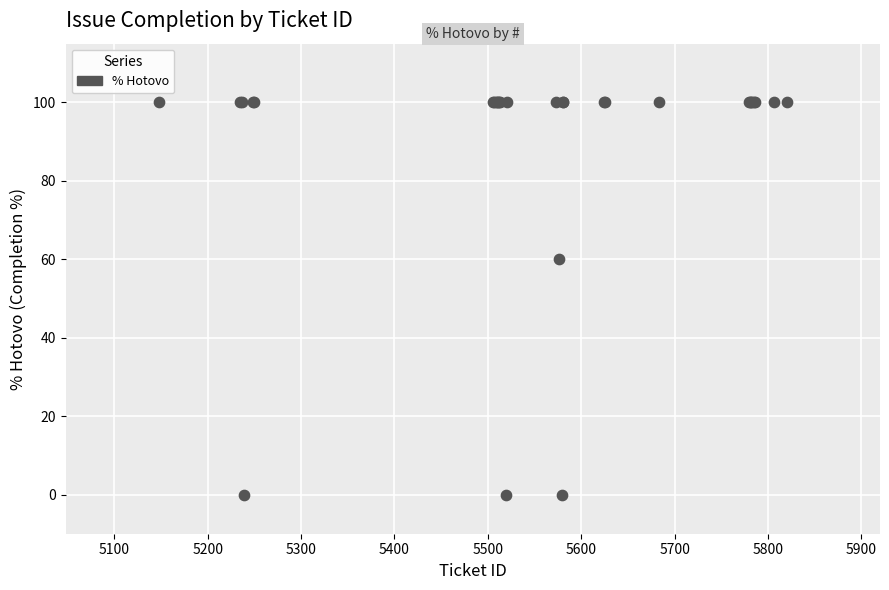

What Y value in the scatter plot is closest to 50?

60